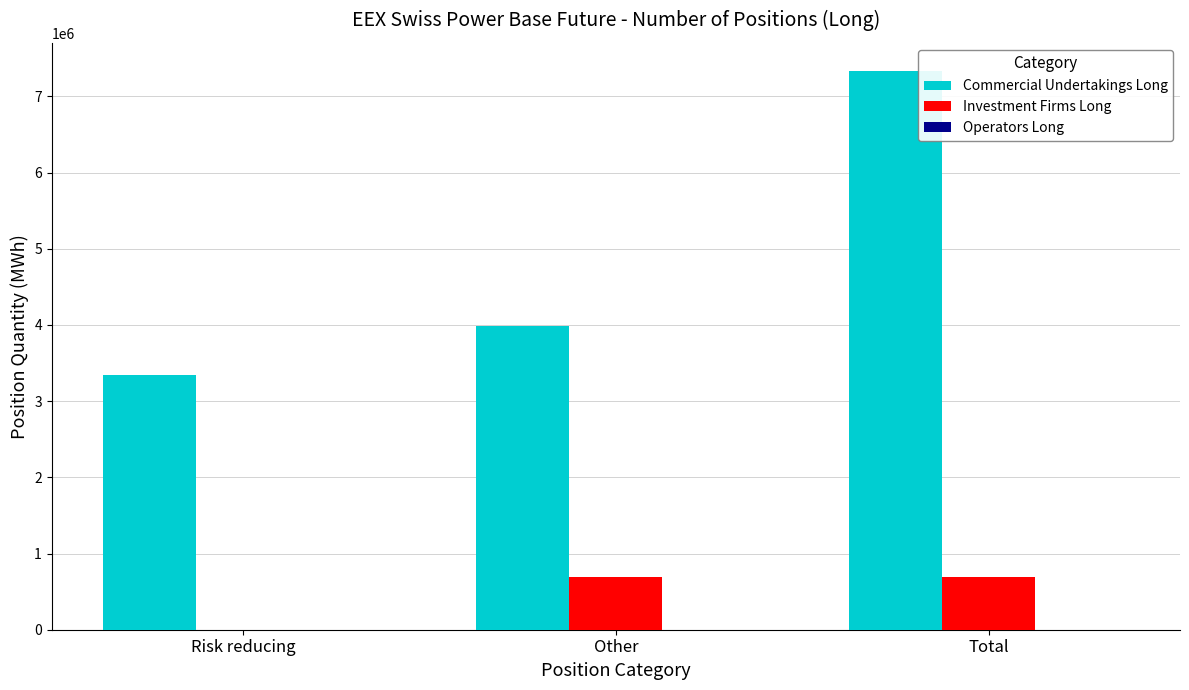

Which series has the largest total across all categories?

Commercial Undertakings Long